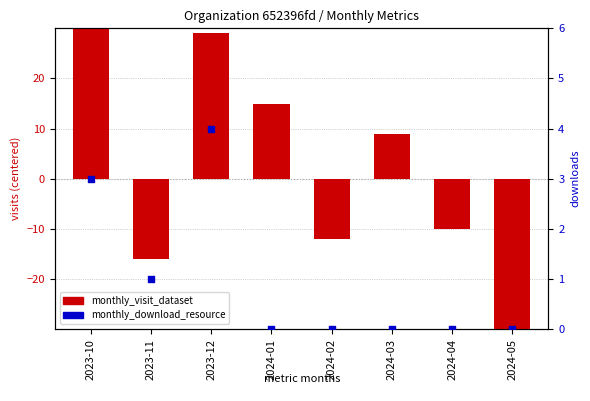

Which series has the largest total across all categories?

monthly_visit_dataset